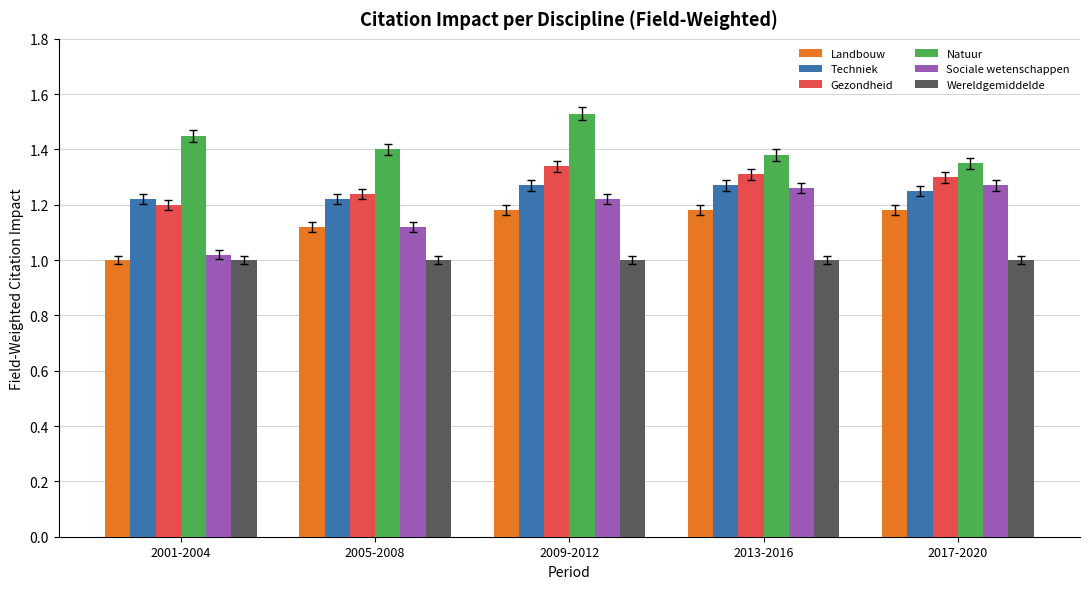

Is the value of Landbouw at 2009-2012 greater than the value of Natuur at 2005-2008?

No